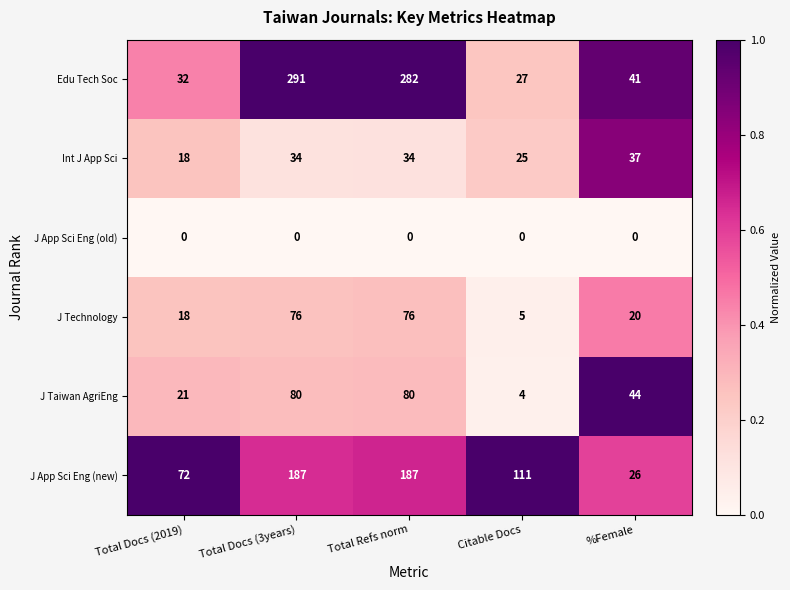

Rank the series by their maximum value, from highest to lowest.

Edu Tech Soc, J App Sci Eng (new), J Taiwan AgriEng, J Technology, Int J App Sci, J App Sci Eng (old)